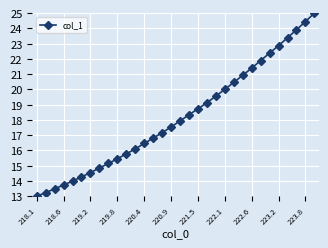

What is the difference between the maximum and second lowest values?

11.8